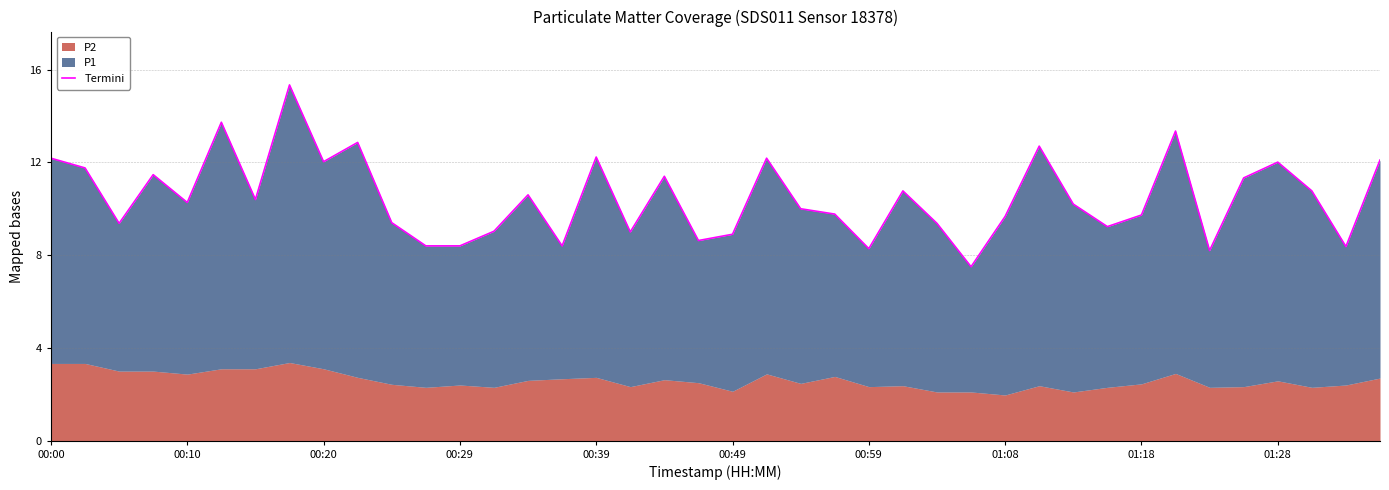

Reading left to right, extract all data points from this chart.

12.2	11.8	9.4	11.5	10.3	13.7	10.4	15.3	12.0	12.9	9.4	8.4	8.4	9.0	10.6	8.4	12.2	9.0	11.4	8.6	8.9	12.2	10.0	9.8	8.3	10.8	9.4	7.5	9.7	12.7	10.2	9.2	9.7	13.3	8.2	11.3	12.0	10.8	8.4	12.1